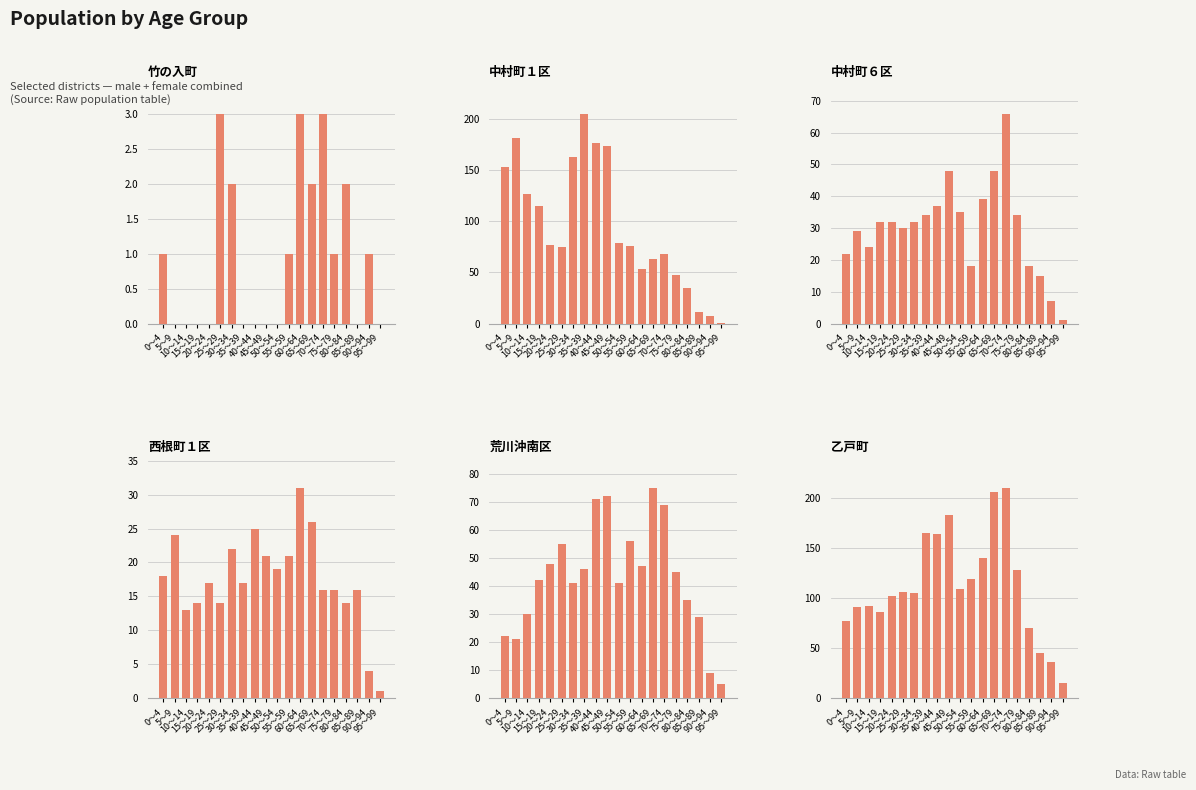

Between 50～54 and 45～49, which is larger?

50～54